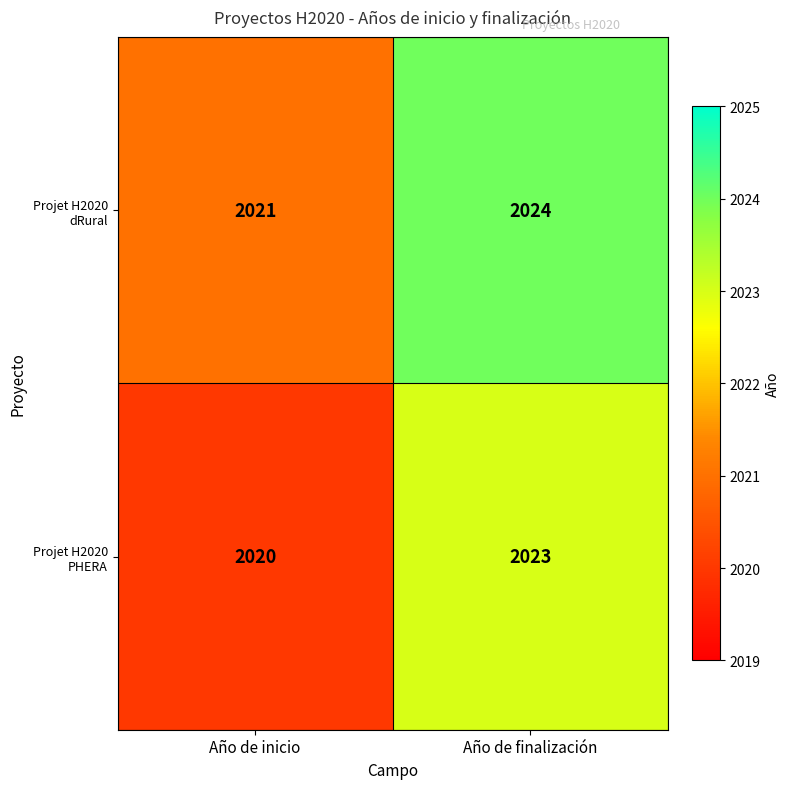

What is the difference between the maximum and minimum values in the Projet H2020 dRural series?

3